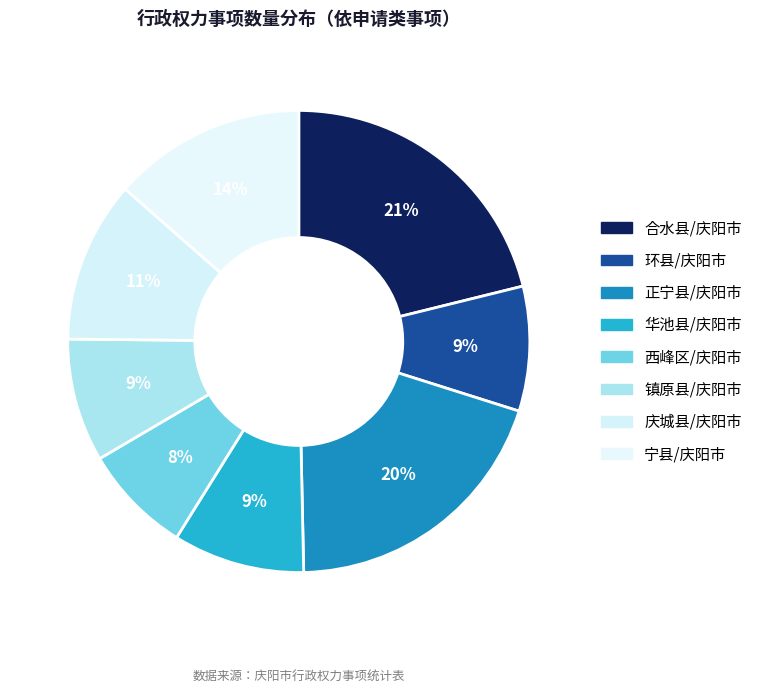

The 合水县/庆阳市 slice represents 34% of the pie. True or false?

False